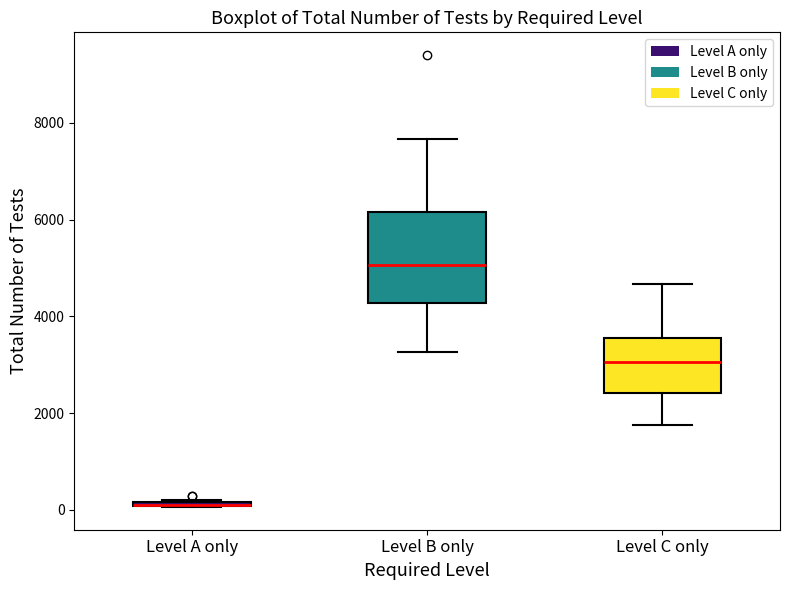

Where does the median line of the box for Level C only sit on the y-axis? The values are not printed on the chart, so give them approximately, as read against the axis.

3000